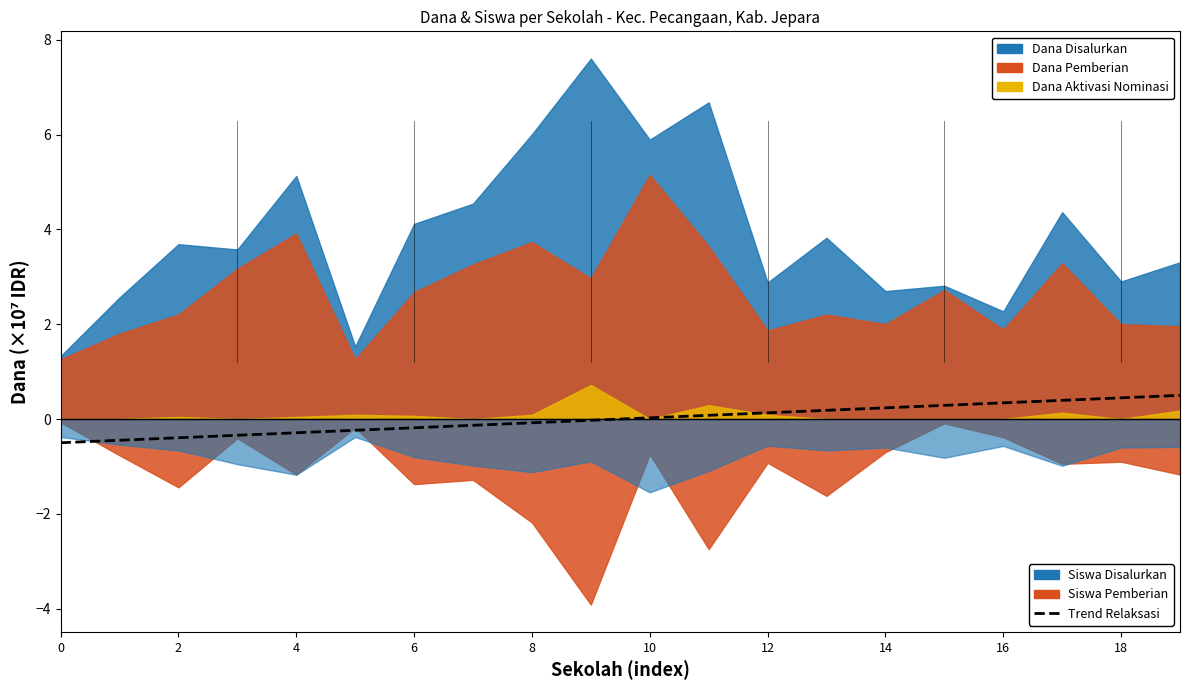

Where does the data first go above 0?

10